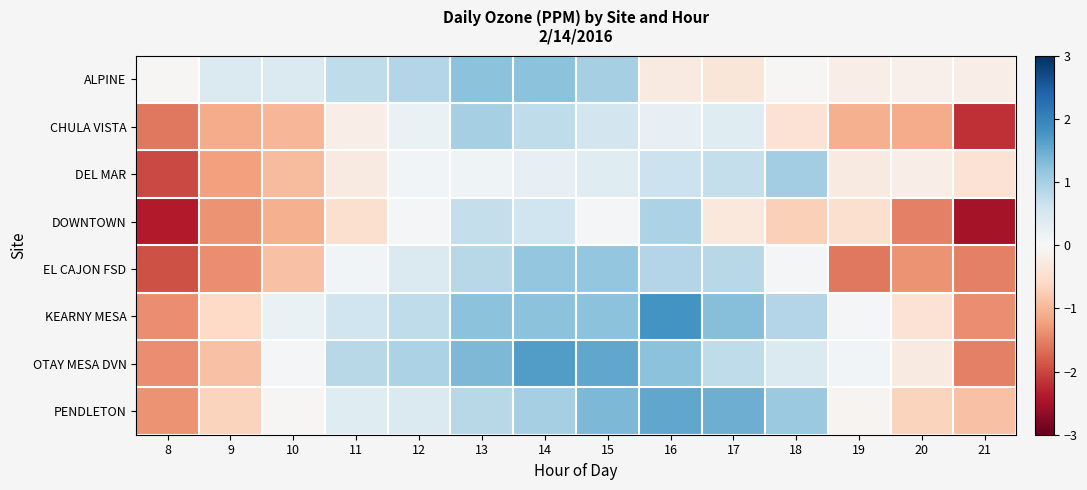

How many series are shown in this chart?

8